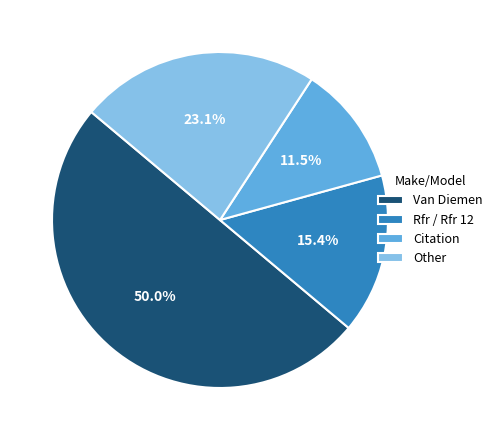

Between Other and Rfr / Rfr 12, which is larger?

Other